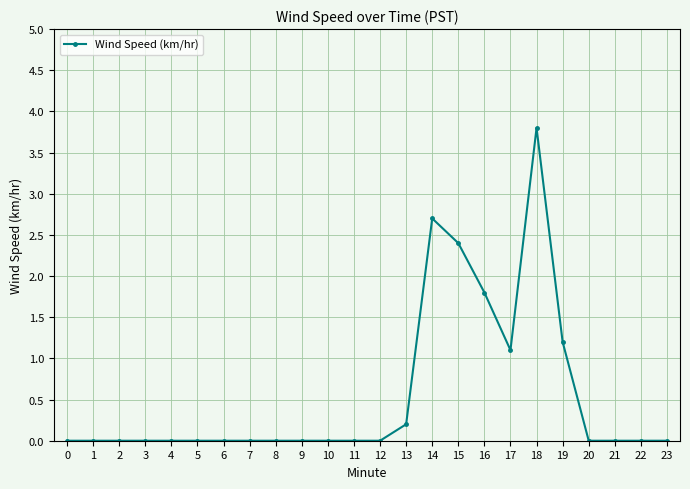

Count the number of data series in this chart.

1